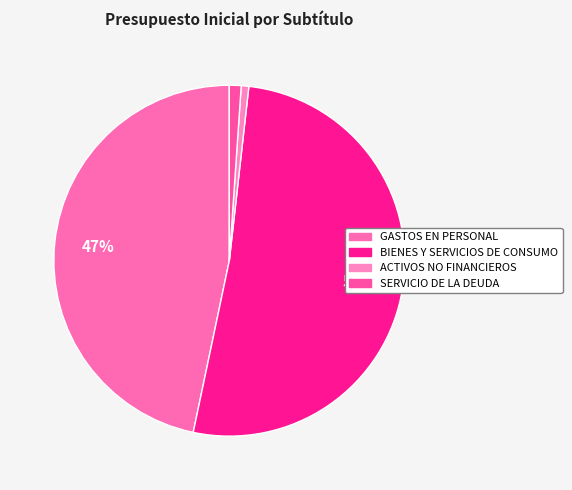

What is the largest slice in the pie chart?

BIENES Y SERVICIOS DE CONSUMO